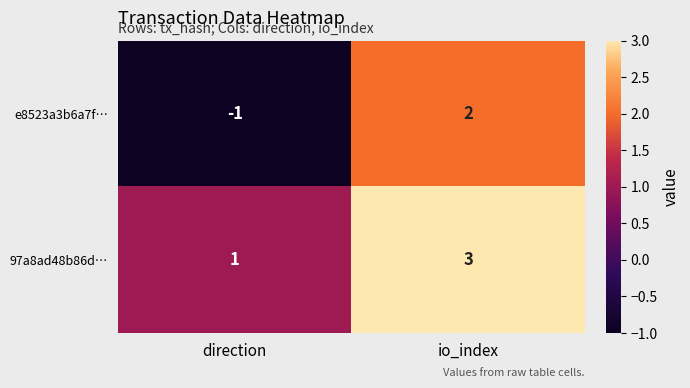

How many data points in 97a8ad48b86d… are less than 3?

1